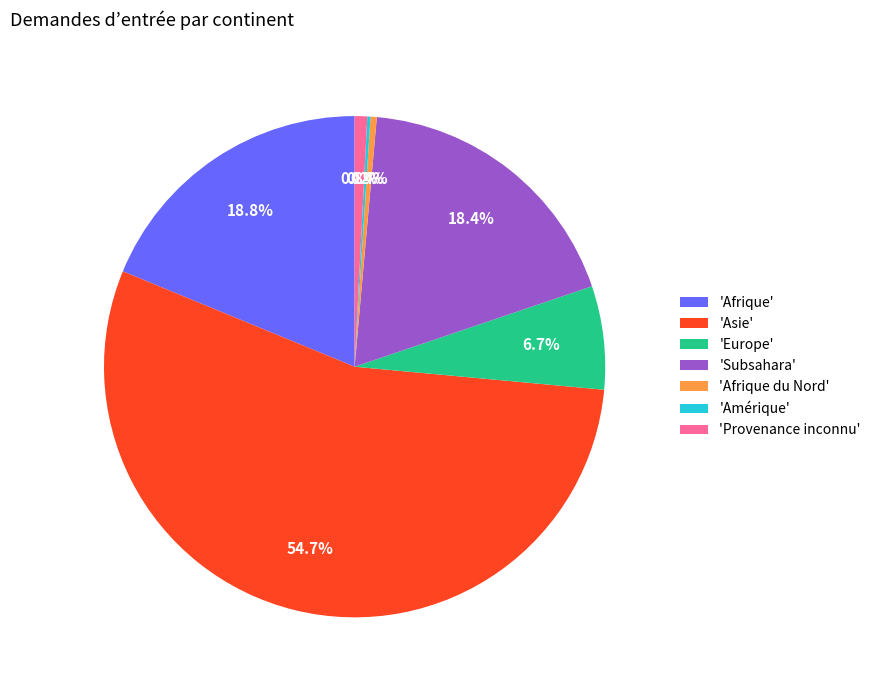

Which category has the biggest portion of the pie?

'Asie'